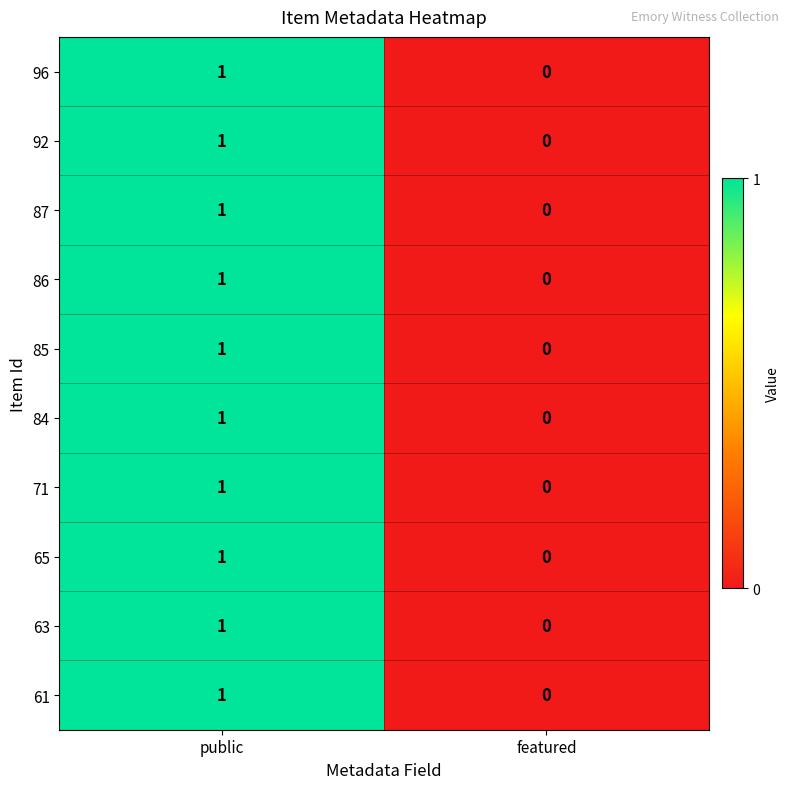

Rank the categories by 96 value from highest to lowest.

public, featured